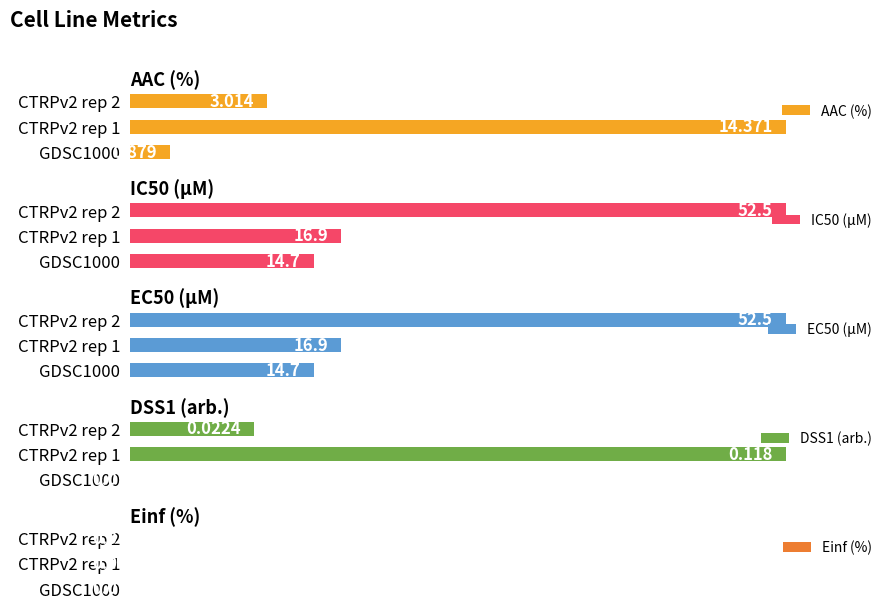

Rank the categories by Einf (%) value from lowest to highest.

0, 1, 2